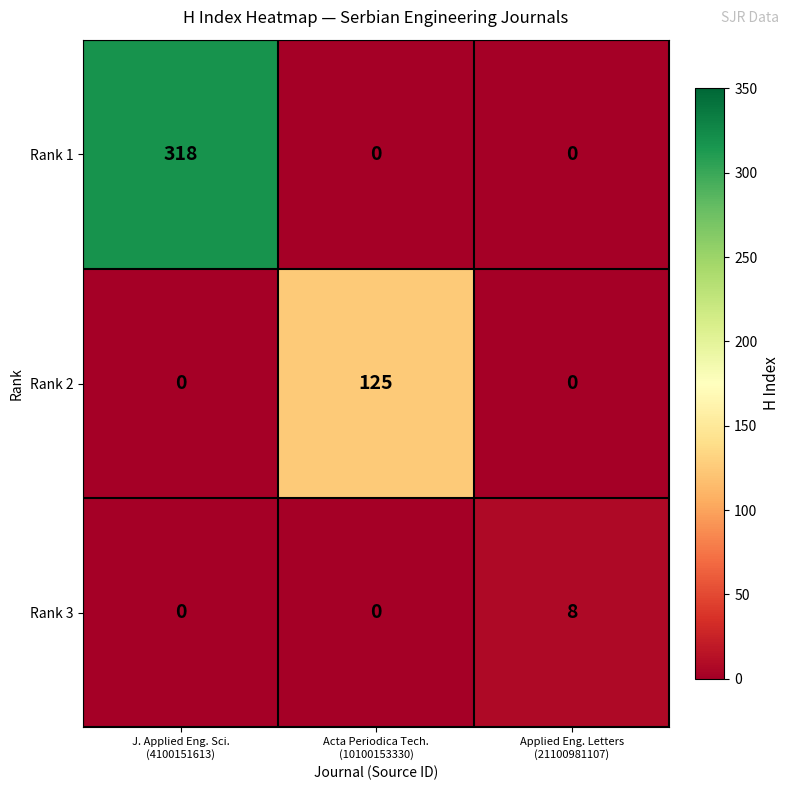

Which series has the largest range (max minus min)?

Rank 1